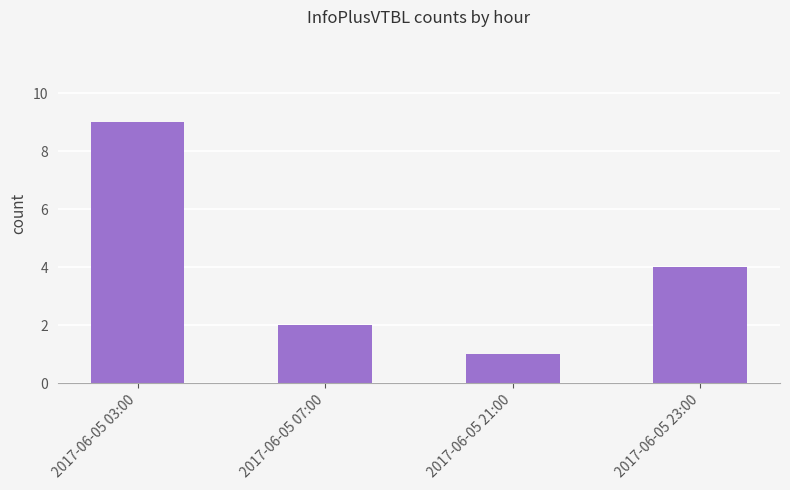

What is the difference between the values at 2017-06-05 03:00 and 2017-06-05 21:00?

8